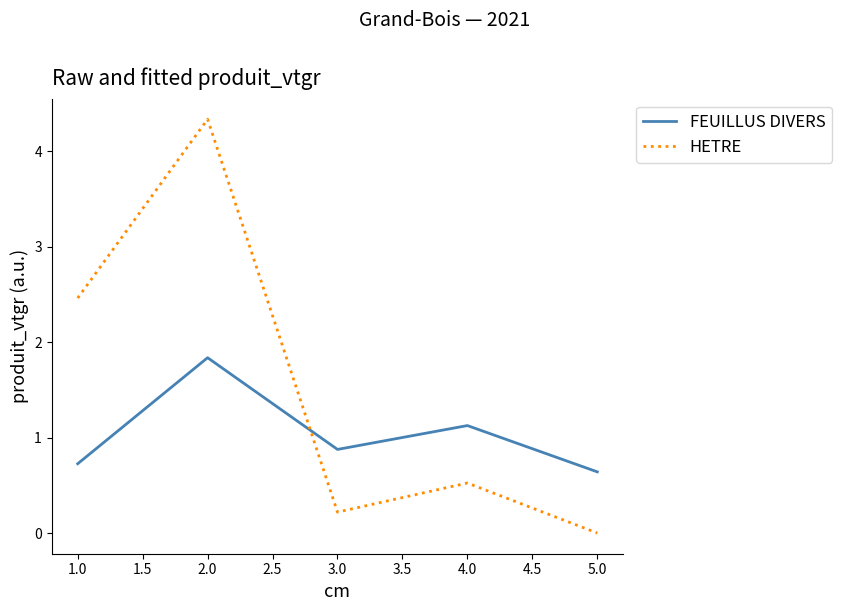

True or false: FEUILLUS DIVERS has more than 1 interior local peaks.

True